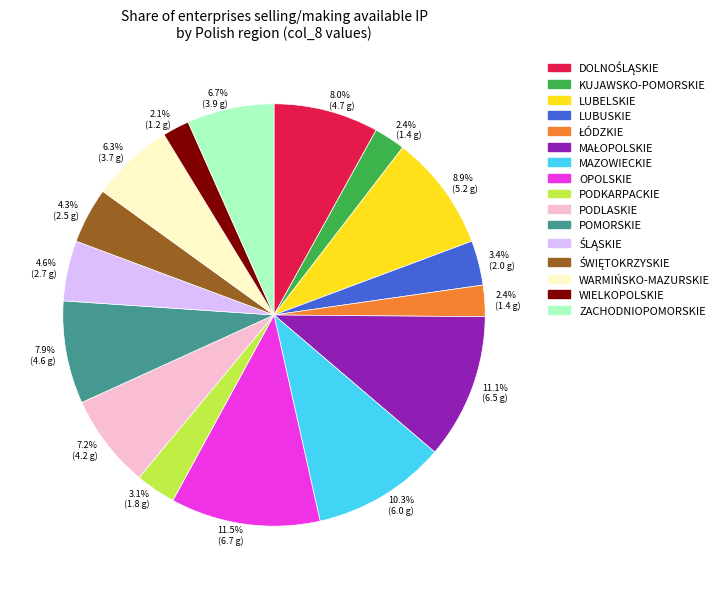

Is there a majority slice in this chart?

No